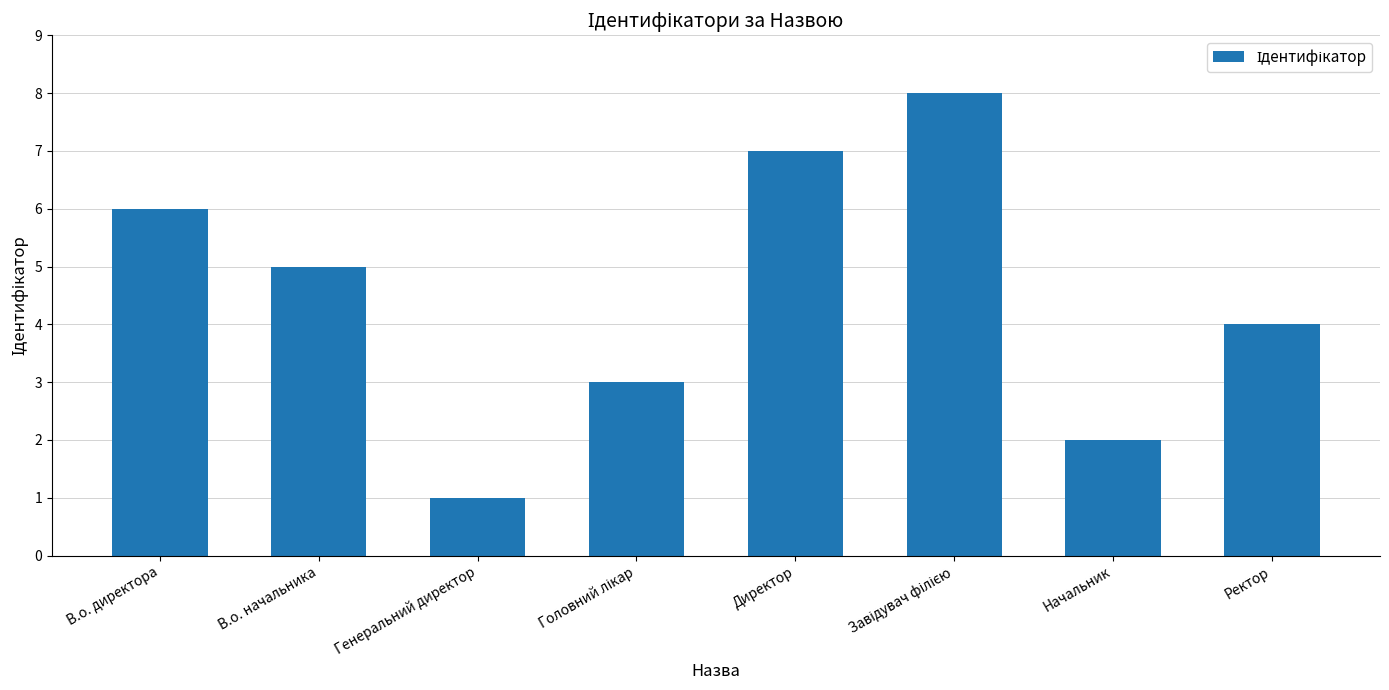

What is the label of the 8th bar from the right?

В.о. директора